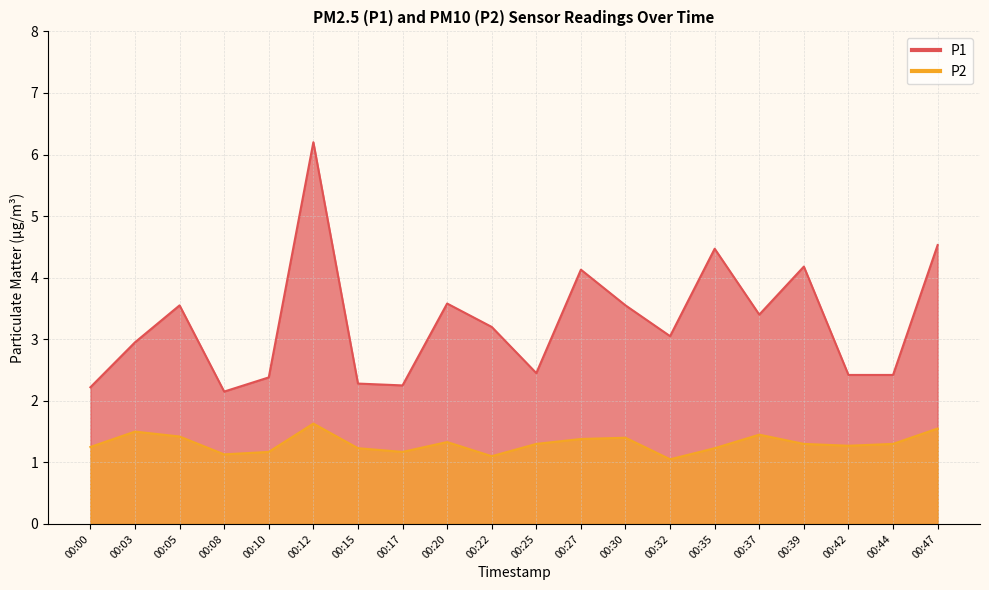

Which series has the widest spread of values?

P1